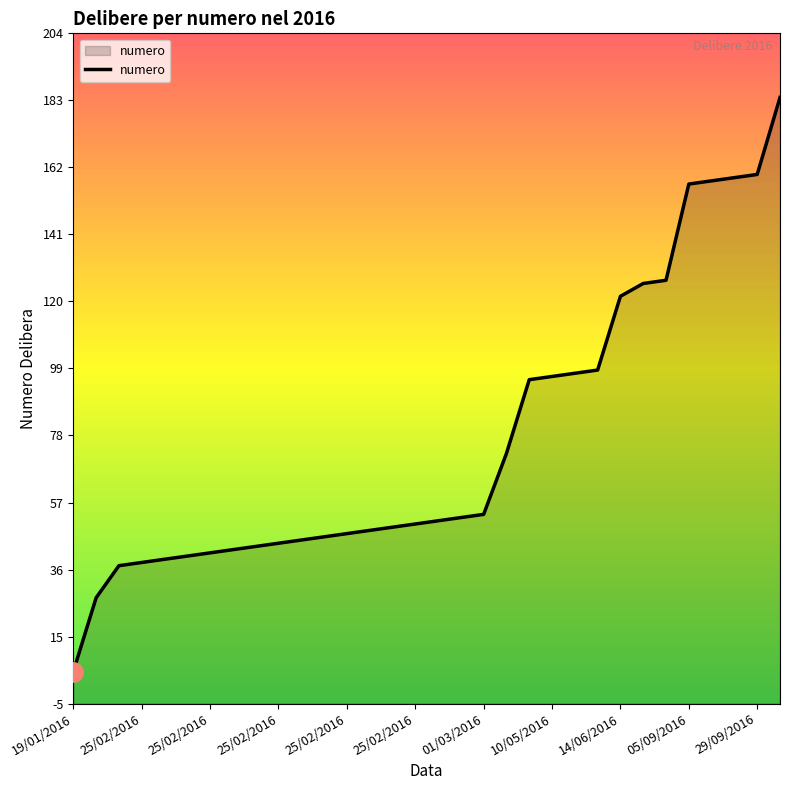

Does the chart have visible grid lines?

No